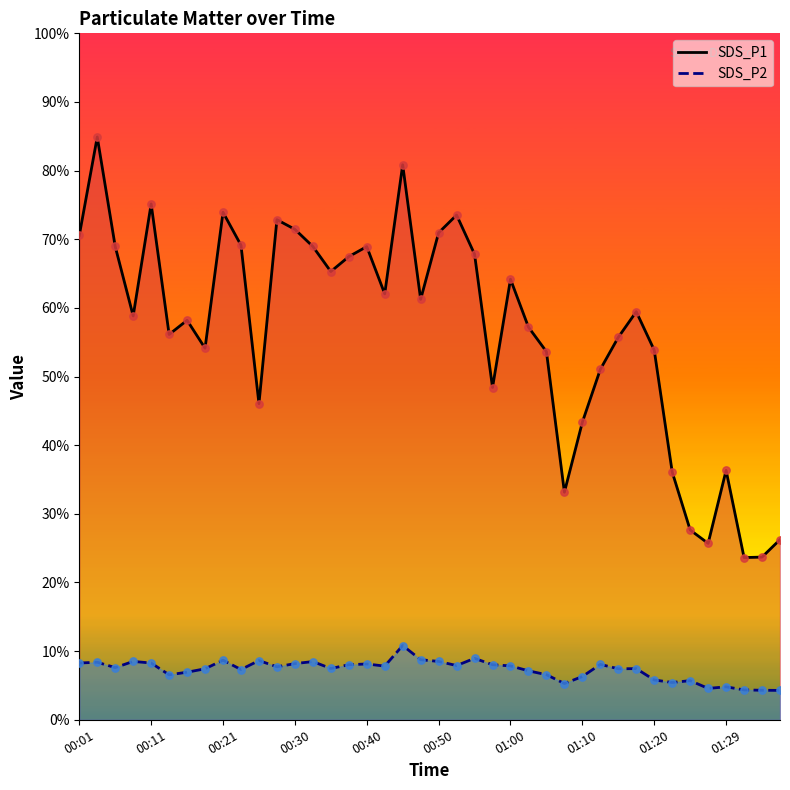

Which series contains the lowest Y value?

SDS_P2 line